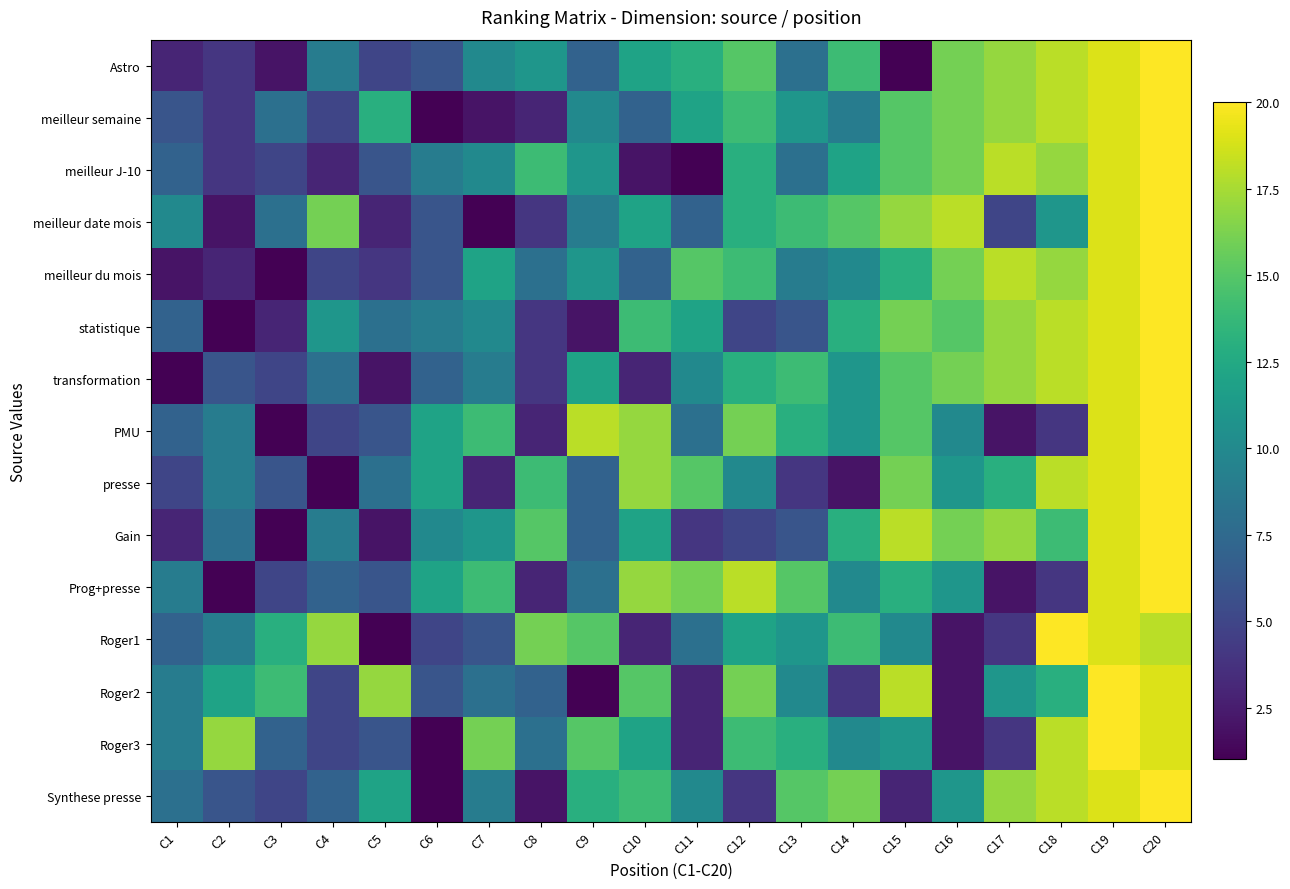

Reading left to right, what are all the values shown in this chart?

Astro: C1=3	C2=4	C3=2	C4=9	C5=5	C6=6	C7=10	C8=11	C9=7	C10=12	C11=13	C12=15	C13=8	C14=14	C15=1	C16=16	C17=17	C18=18	C19=19	C20=20
meilleur semaine: C1=6	C2=4	C3=8	C4=5	C5=13	C6=1	C7=2	C8=3	C9=10	C10=7	C11=12	C12=14	C13=11	C14=9	C15=15	C16=16	C17=17	C18=18	C19=19	C20=20
meilleur J-10: C1=7	C2=4	C3=5	C4=3	C5=6	C6=9	C7=10	C8=14	C9=11	C10=2	C11=1	C12=13	C13=8	C14=12	C15=15	C16=16	C17=18	C18=17	C19=19	C20=20
meilleur date mois: C1=10	C2=2	C3=8	C4=16	C5=3	C6=6	C7=1	C8=4	C9=9	C10=12	C11=7	C12=13	C13=14	C14=15	C15=17	C16=18	C17=5	C18=11	C19=19	C20=20
meilleur du mois: C1=2	C2=3	C3=1	C4=5	C5=4	C6=6	C7=12	C8=8	C9=11	C10=7	C11=15	C12=14	C13=9	C14=10	C15=13	C16=16	C17=18	C18=17	C19=19	C20=20
statistique: C1=7	C2=1	C3=3	C4=11	C5=8	C6=9	C7=10	C8=4	C9=2	C10=14	C11=12	C12=5	C13=6	C14=13	C15=16	C16=15	C17=17	C18=18	C19=19	C20=20
transformation: C1=1	C2=6	C3=5	C4=8	C5=2	C6=7	C7=9	C8=4	C9=12	C10=3	C11=10	C12=13	C13=14	C14=11	C15=15	C16=16	C17=17	C18=18	C19=19	C20=20
PMU: C1=7	C2=9	C3=1	C4=5	C5=6	C6=12	C7=14	C8=3	C9=18	C10=17	C11=8	C12=16	C13=13	C14=11	C15=15	C16=10	C17=2	C18=4	C19=19	C20=20
presse: C1=5	C2=9	C3=6	C4=1	C5=8	C6=12	C7=3	C8=14	C9=7	C10=17	C11=15	C12=10	C13=4	C14=2	C15=16	C16=11	C17=13	C18=18	C19=19	C20=20
Gain: C1=3	C2=8	C3=1	C4=9	C5=2	C6=10	C7=11	C8=15	C9=7	C10=12	C11=4	C12=5	C13=6	C14=13	C15=18	C16=16	C17=17	C18=14	C19=19	C20=20
Prog+presse: C1=9	C2=1	C3=5	C4=7	C5=6	C6=12	C7=14	C8=3	C9=8	C10=17	C11=16	C12=18	C13=15	C14=10	C15=13	C16=11	C17=2	C18=4	C19=19	C20=20
Roger1: C1=7	C2=9	C3=13	C4=17	C5=1	C6=5	C7=6	C8=16	C9=15	C10=3	C11=8	C12=12	C13=11	C14=14	C15=10	C16=2	C17=4	C18=20	C19=19	C20=18
Roger2: C1=9	C2=12	C3=14	C4=5	C5=17	C6=6	C7=8	C8=7	C9=1	C10=15	C11=3	C12=16	C13=10	C14=4	C15=18	C16=2	C17=11	C18=13	C19=20	C20=19
Roger3: C1=9	C2=17	C3=7	C4=5	C5=6	C6=1	C7=16	C8=8	C9=15	C10=12	C11=3	C12=14	C13=13	C14=10	C15=11	C16=2	C17=4	C18=18	C19=20	C20=19
Synthese presse: C1=8	C2=6	C3=5	C4=7	C5=12	C6=1	C7=9	C8=2	C9=13	C10=14	C11=10	C12=4	C13=15	C14=16	C15=3	C16=11	C17=17	C18=18	C19=19	C20=20